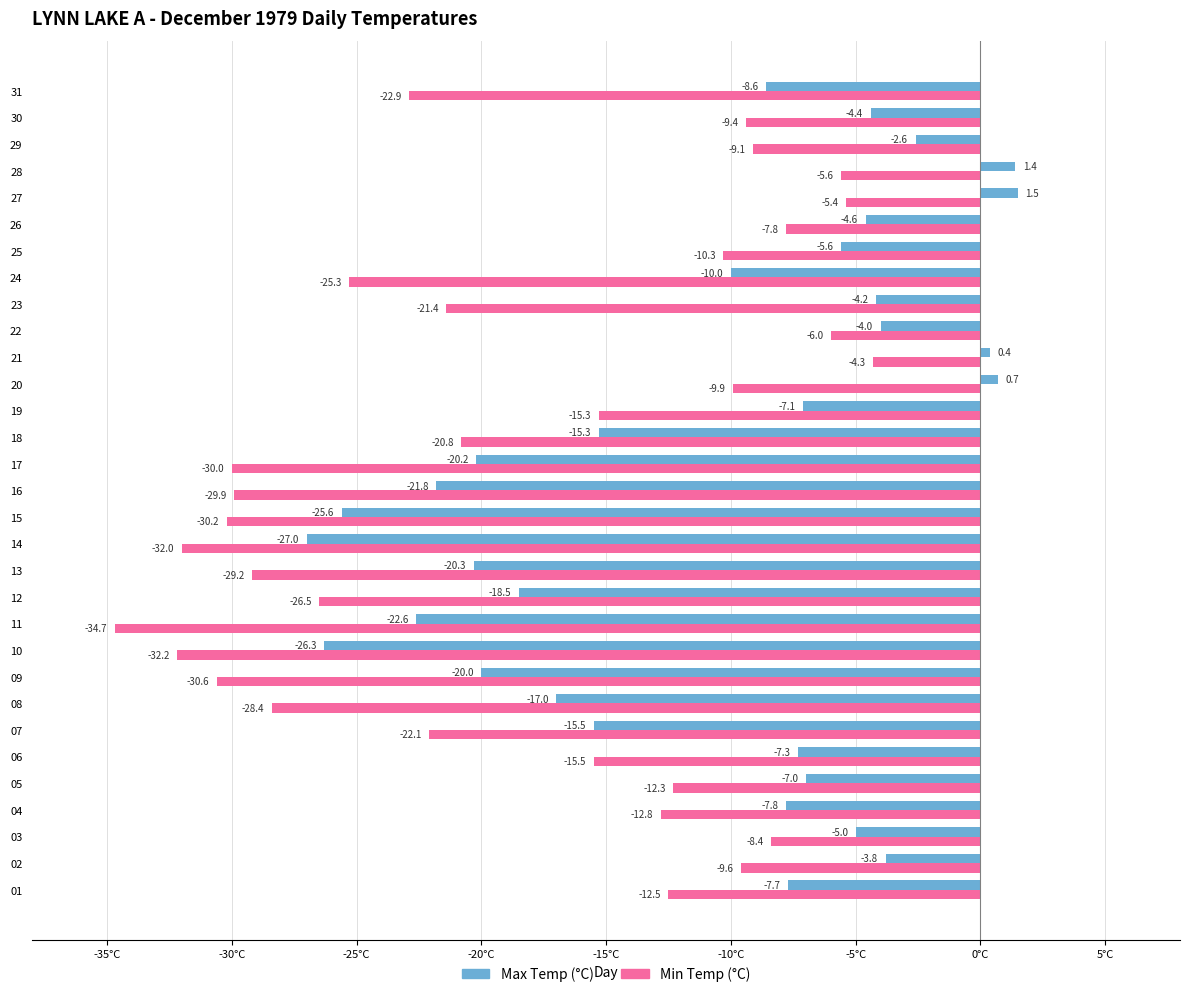

True or false: Min Temp (°C) has a value of -30.0 at 17.

True